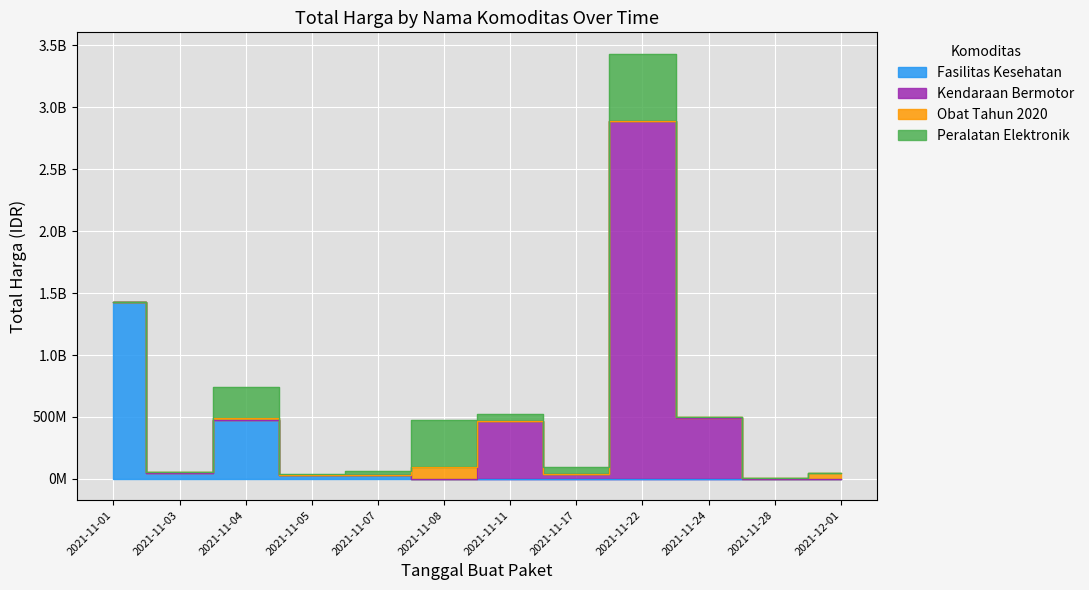

What is the label of the 2nd point from the left?

2021-11-03